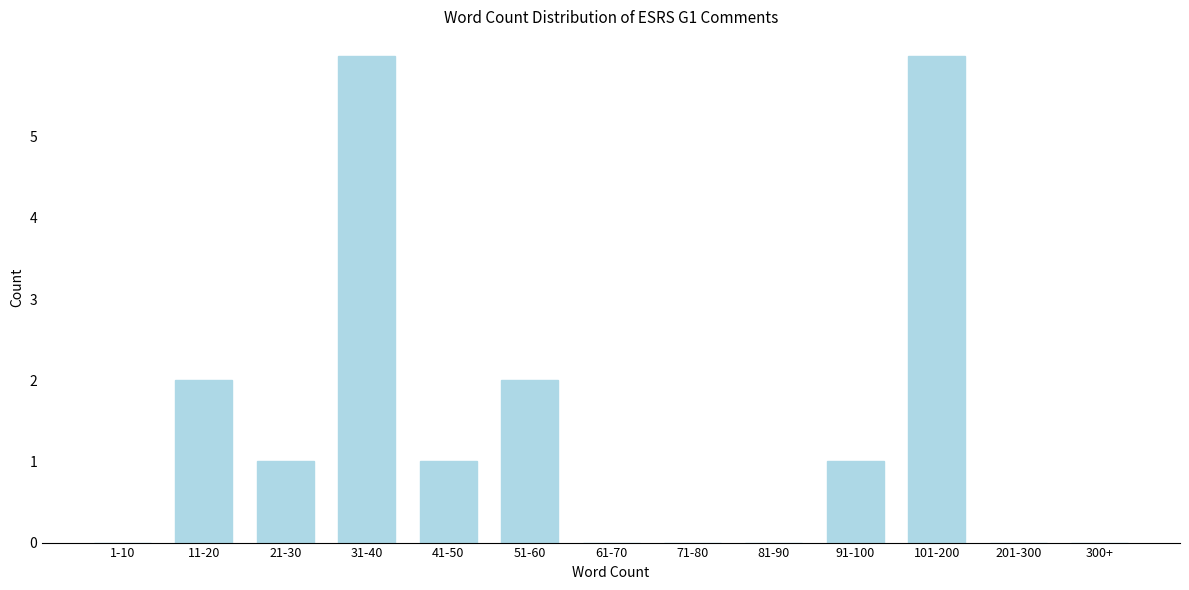

Reading left to right, extract all data points from this chart.

1-10=0	11-20=2	21-30=1	31-40=6	41-50=1	51-60=2	61-70=0	71-80=0	81-90=0	91-100=1	101-200=6	201-300=0	300+=0